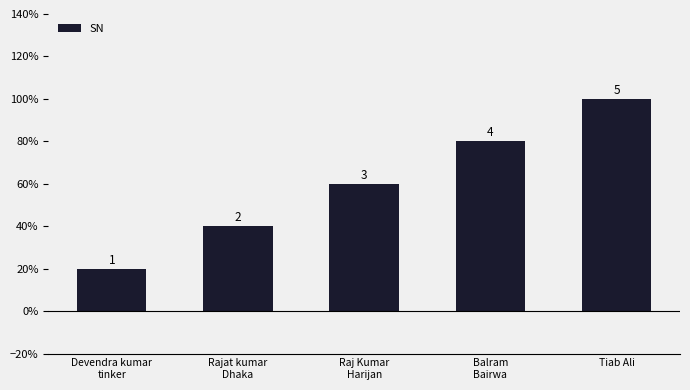

What is the value of the 3rd bar from the left?

3